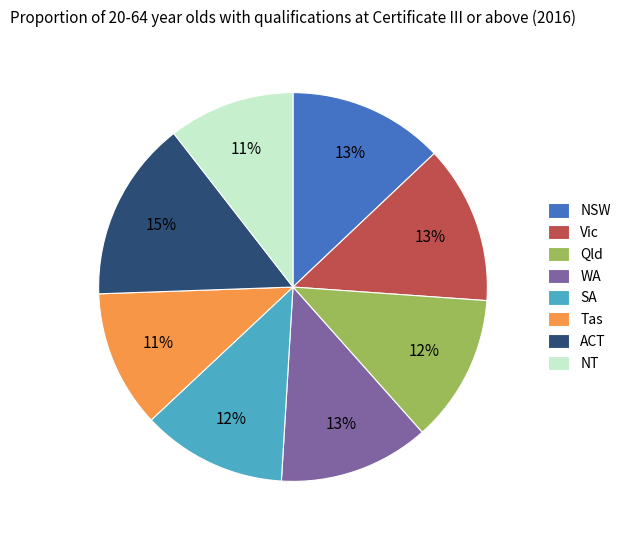

Between Vic and NT, which is larger?

Vic